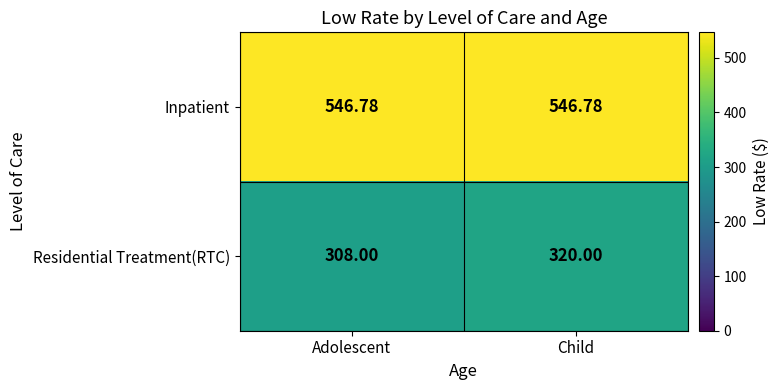

Which series changed the most between Adolescent and Child?

Residential Treatment(RTC)